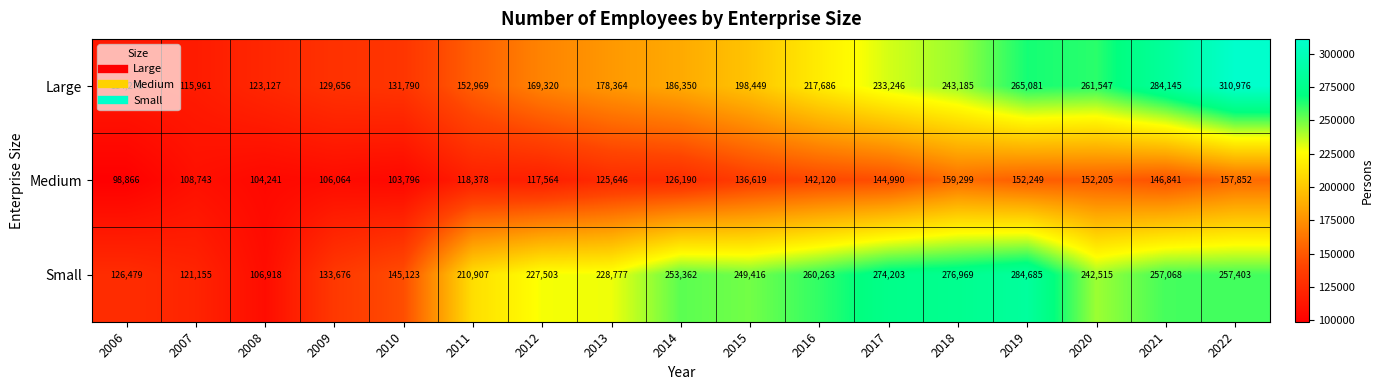

True or false: Medium has a value of 106064 at 2009.

True